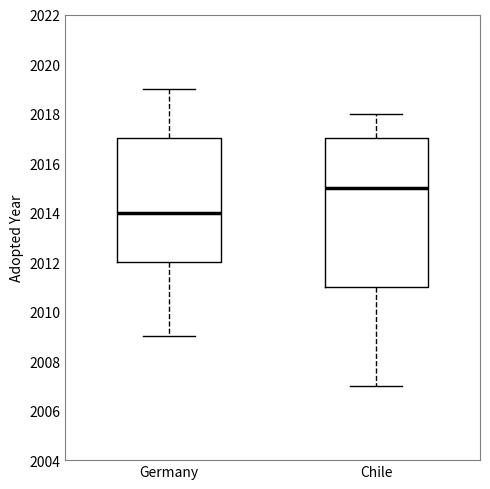

Where does the upper whisker of the box for Chile end on the y-axis? The values are not printed on the chart, so give them approximately, as read against the axis.

2018